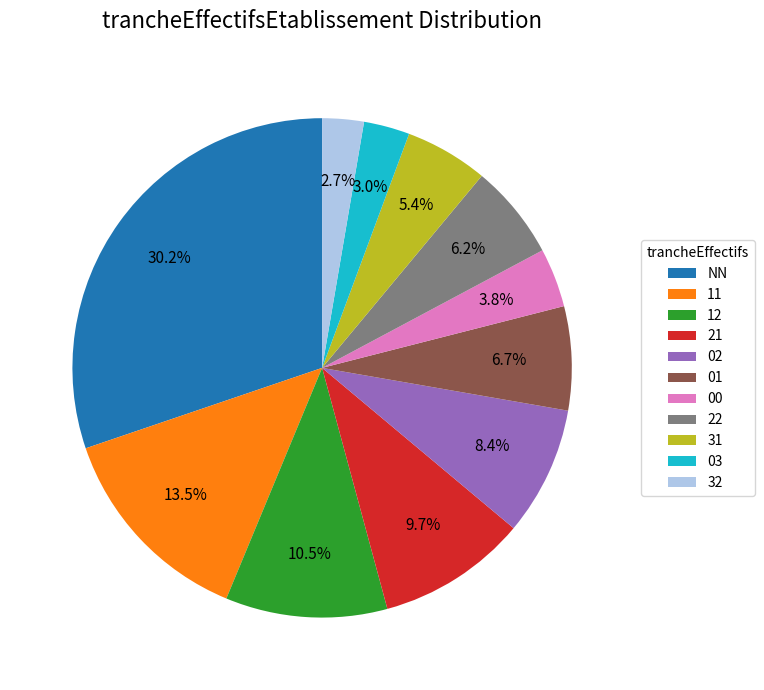

How many slices are in this pie chart?

11